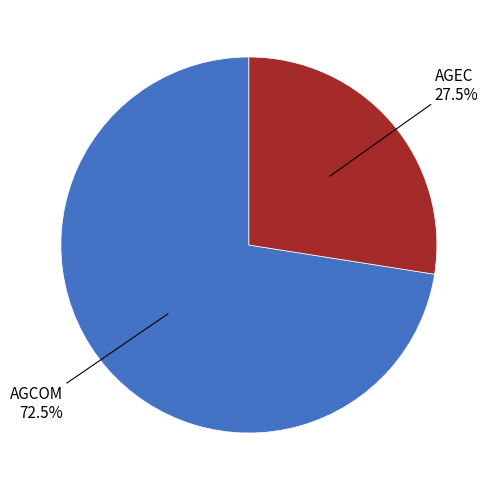

Is there a majority slice in this chart?

Yes